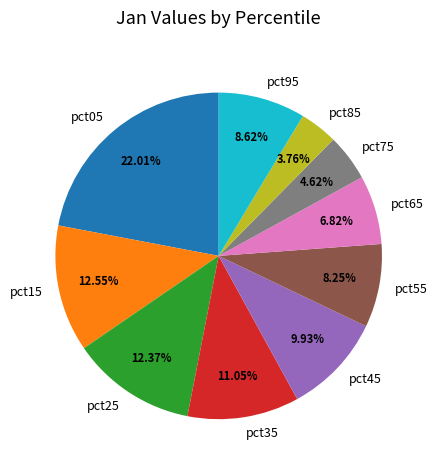

Combined, do pct55 and pct85 account for over 50%?

No